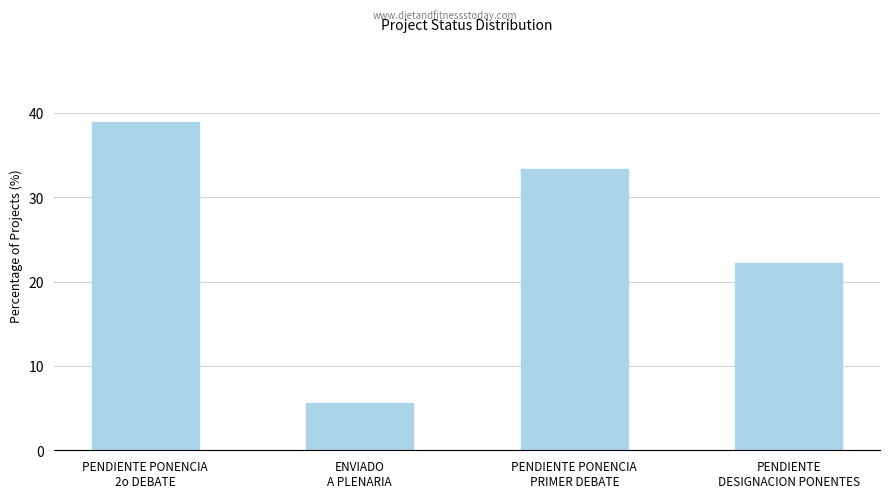

List the labels in order of value, smallest first.

ENVIADO
A PLENARIA, PENDIENTE
DESIGNACION PONENTES, PENDIENTE PONENCIA
PRIMER DEBATE, PENDIENTE PONENCIA
2o DEBATE